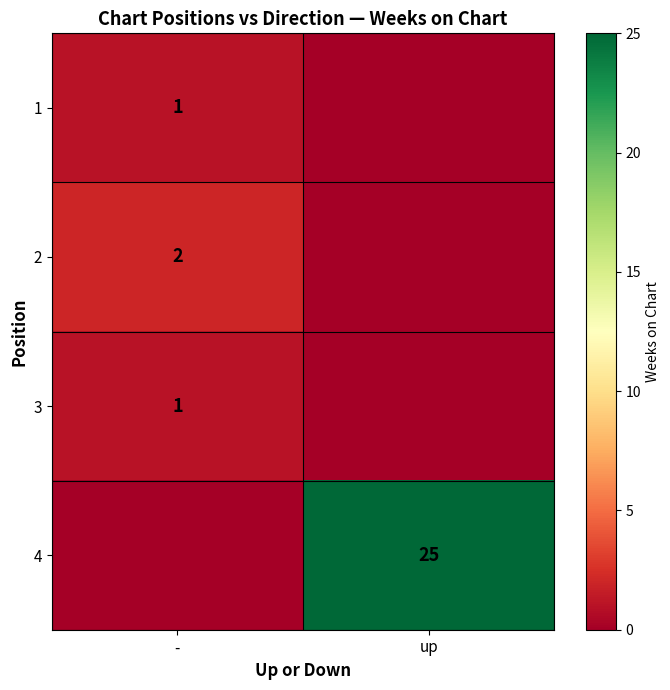

The value of 4 at up is 15. True or false?

False